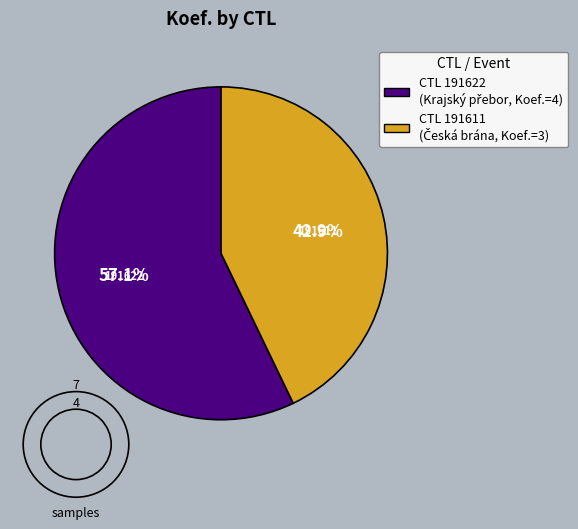

How many slices are in this pie chart?

2